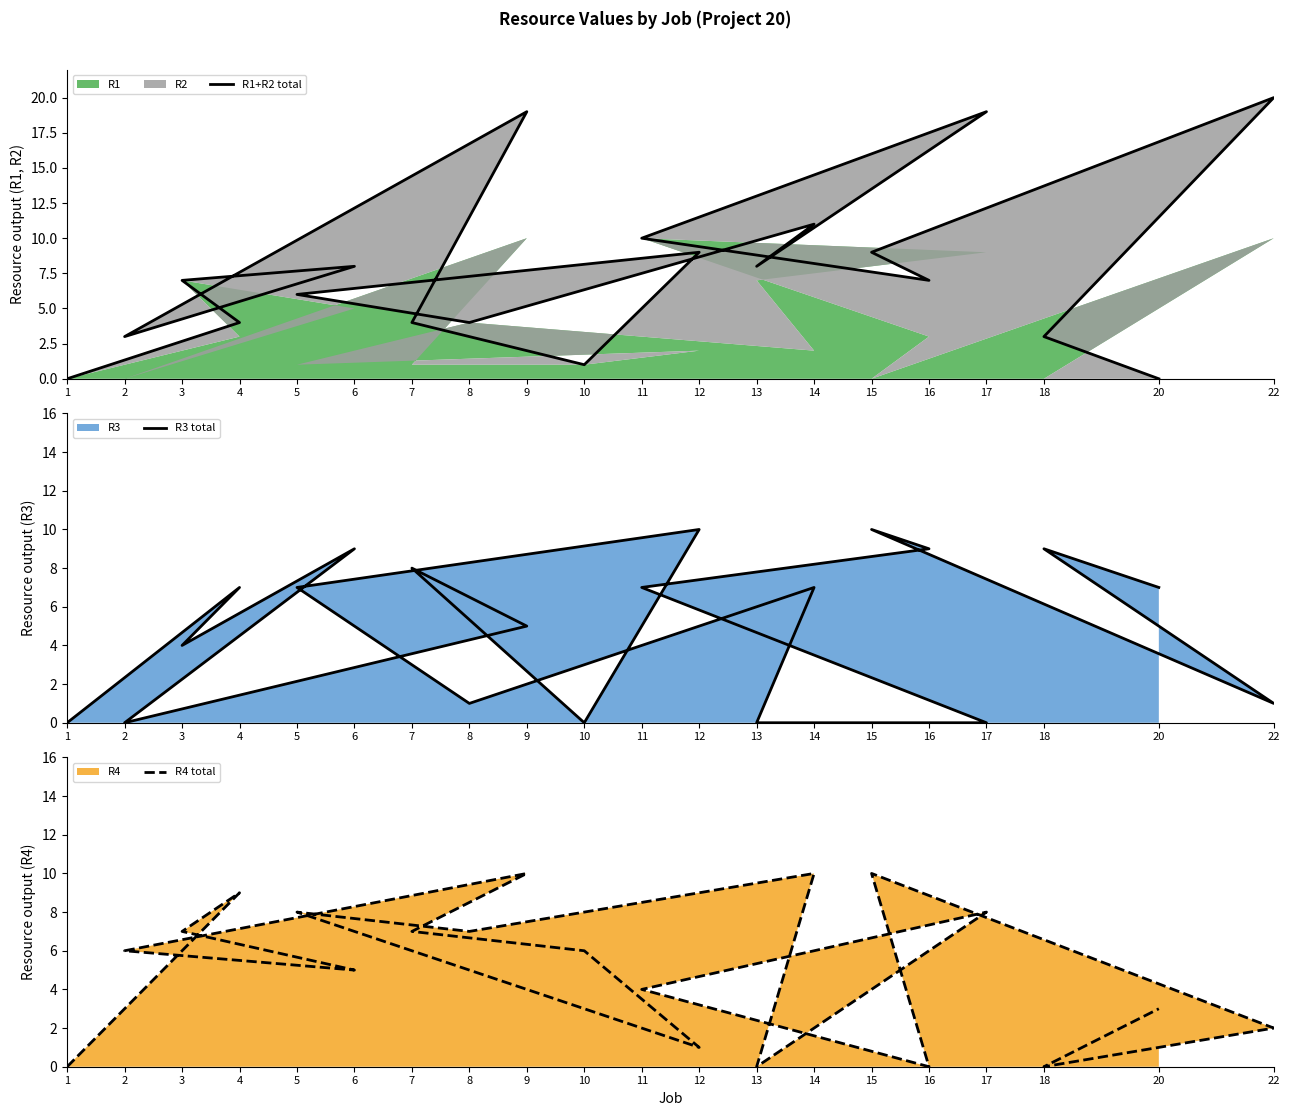

Read the R1+R2 total value at 11, to the nearest 5.

10